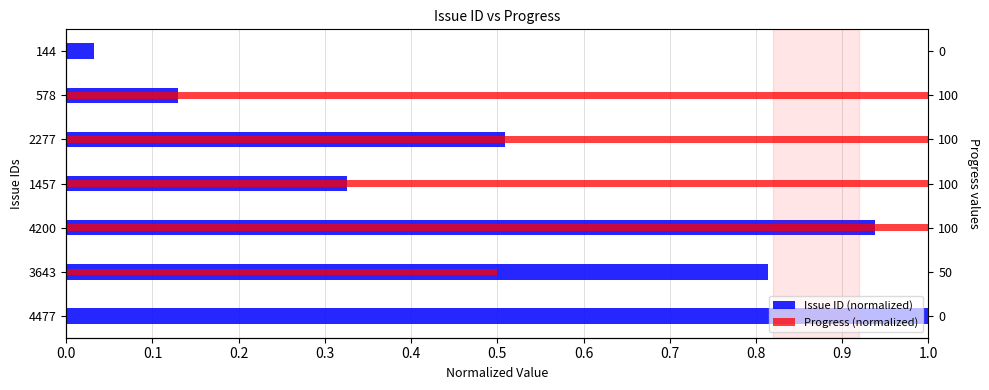

Is the value of Issue ID (normalized) at 2277 greater than the value of Progress (normalized) at 1457?

No